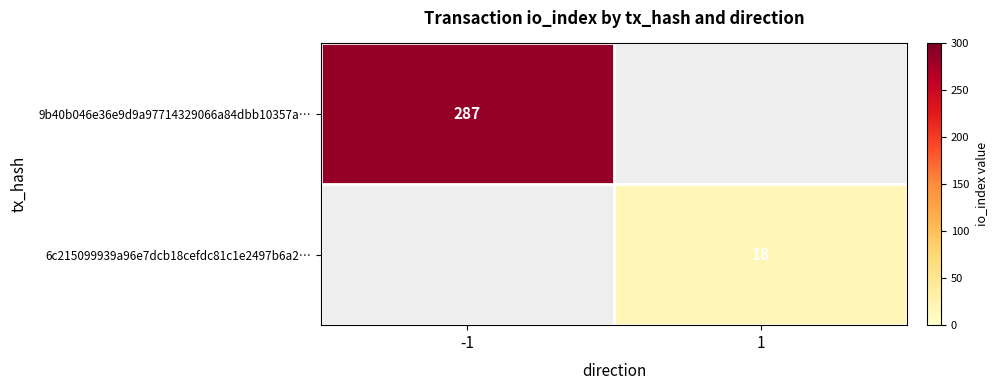

True or false: 9b40b046e36e9d9a97714329066a84dbb10357a… has a value of 175 at -1.

False